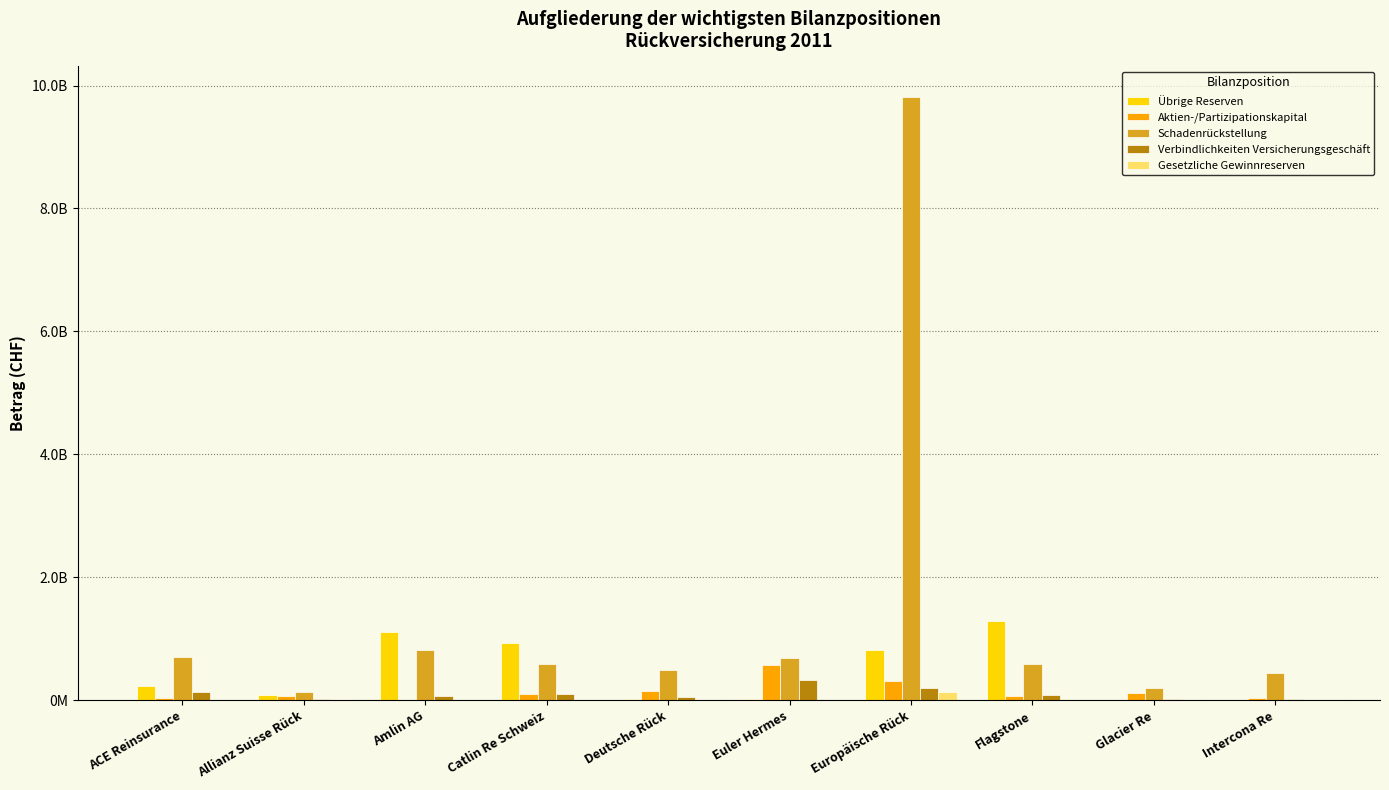

Are the bars horizontal?

No